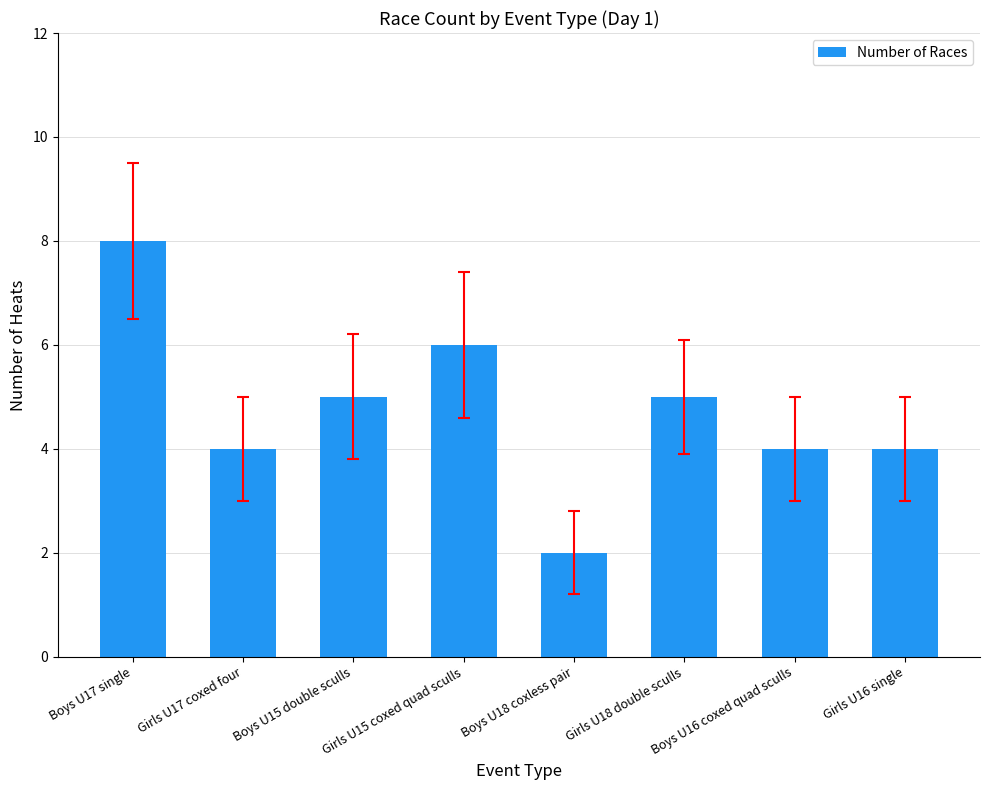

What value does the data have at Girls U16 single?

4